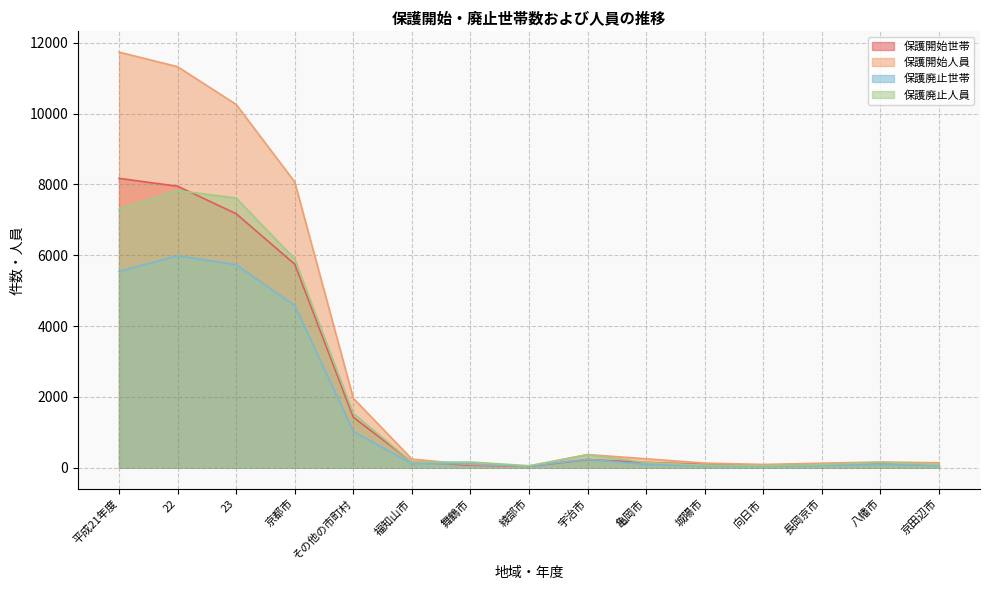

Which has a higher value, 城陽市 or 綾部市?

城陽市